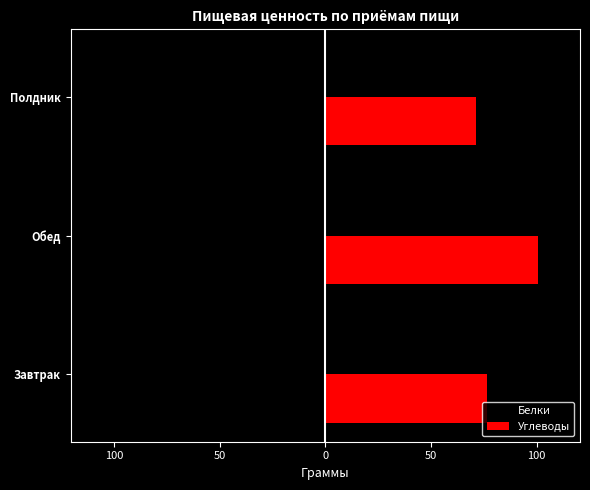

What are all the series names shown in the legend?

Белки, Углеводы